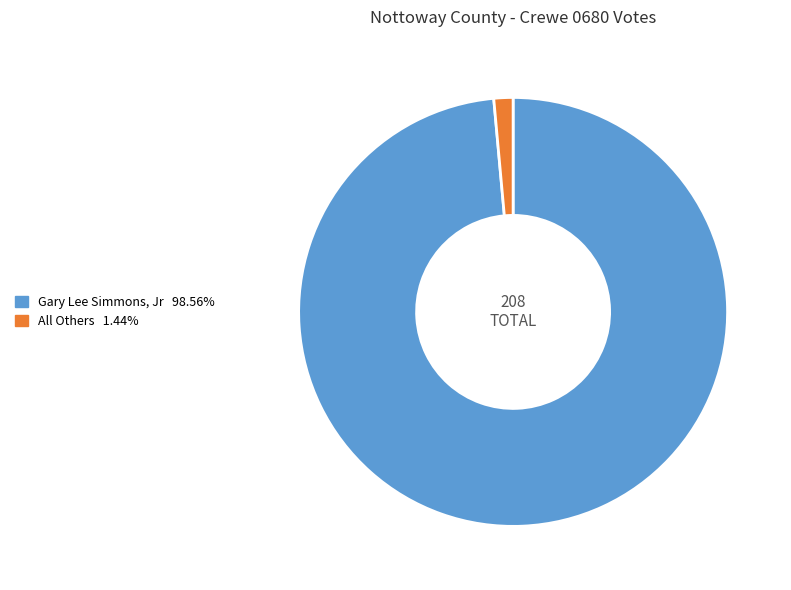

Is there any slice that represents more than half of the pie?

Yes